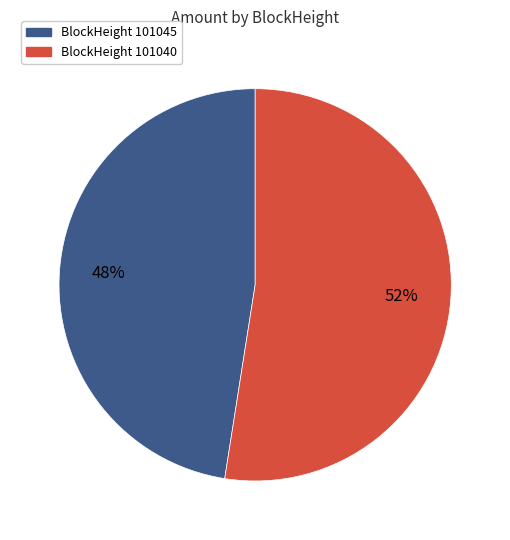

Count the number of slices in the pie.

2